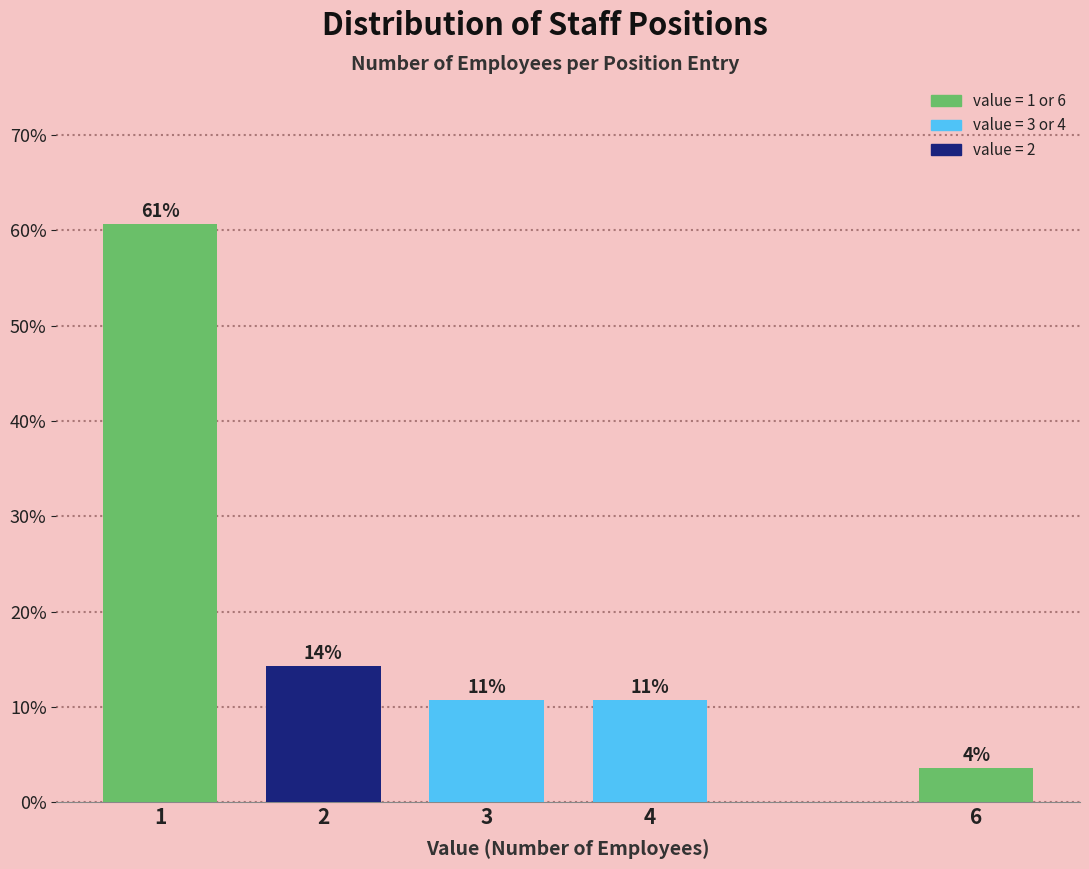

Are the bars horizontal?

No